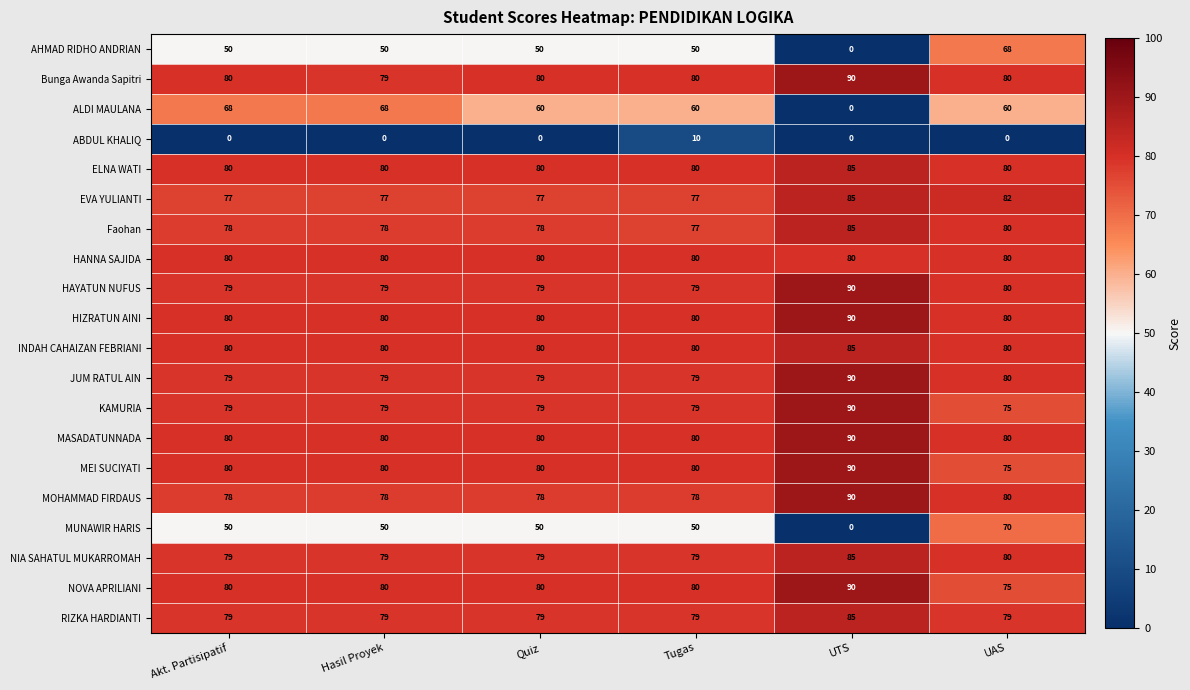

Which series changed the most between Hasil Proyek and UTS?

ALDI MAULANA